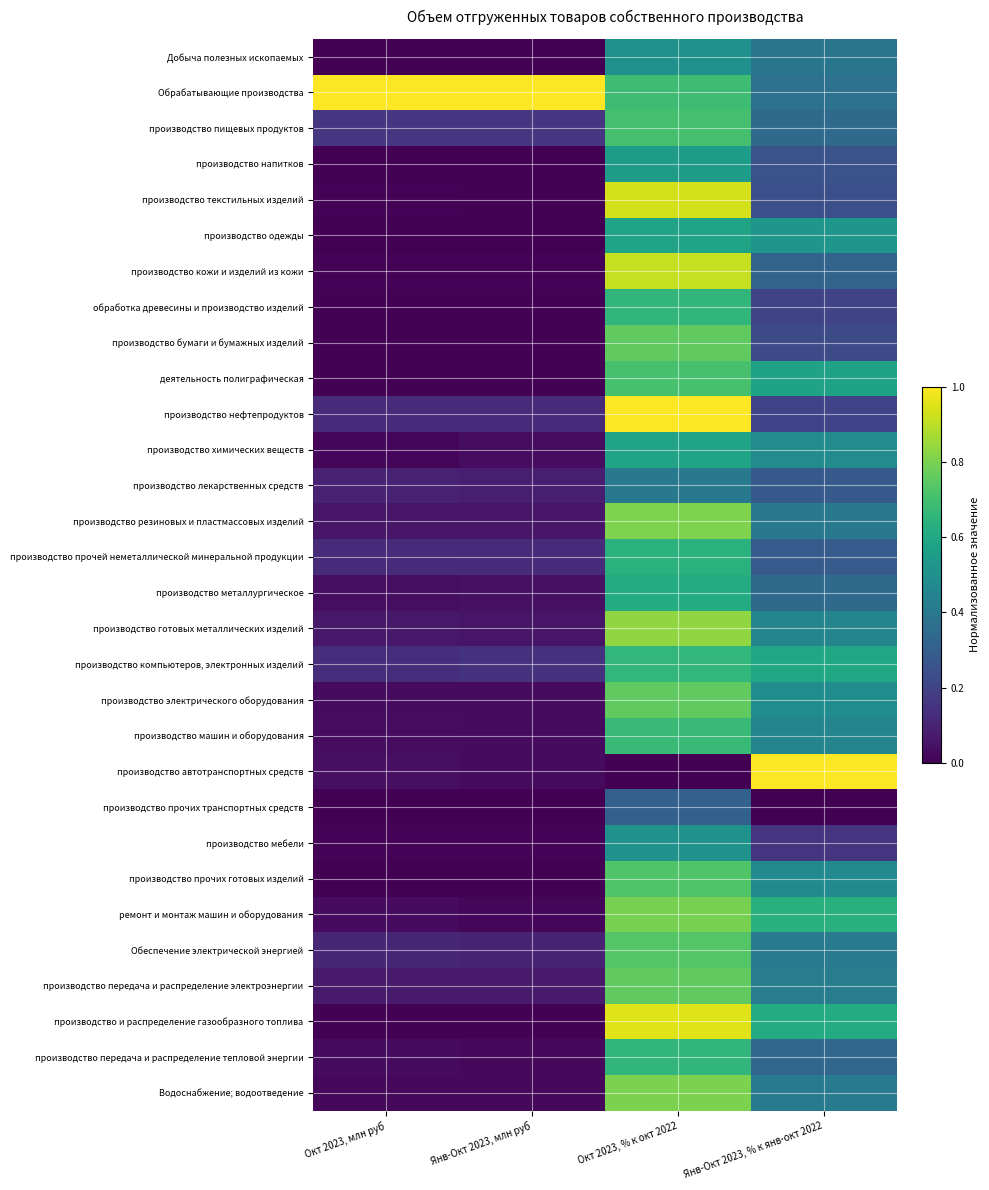

Reading left to right, list all the values displayed in this chart.

Добыча полезных ископаемых: Окт 2023, млн руб=0.0	Янв-Окт 2023, млн руб=0.0	Окт 2023, % к окт 2022=0.5	Янв-Окт 2023, % к янв-окт 2022=0.4
Обрабатывающие производства: Окт 2023, млн руб=1.0	Янв-Окт 2023, млн руб=1.0	Окт 2023, % к окт 2022=0.7	Янв-Окт 2023, % к янв-окт 2022=0.4
производство пищевых продуктов: Окт 2023, млн руб=0.2	Янв-Окт 2023, млн руб=0.2	Окт 2023, % к окт 2022=0.7	Янв-Окт 2023, % к янв-окт 2022=0.3
производство напитков: Окт 2023, млн руб=0.0	Янв-Окт 2023, млн руб=0.0	Окт 2023, % к окт 2022=0.6	Янв-Окт 2023, % к янв-окт 2022=0.3
производство текстильных изделий: Окт 2023, млн руб=0.0	Янв-Окт 2023, млн руб=0.0	Окт 2023, % к окт 2022=0.9	Янв-Окт 2023, % к янв-окт 2022=0.2
производство одежды: Окт 2023, млн руб=0.0	Янв-Окт 2023, млн руб=0.0	Окт 2023, % к окт 2022=0.6	Янв-Окт 2023, % к янв-окт 2022=0.5
производство кожи и изделий из кожи: Окт 2023, млн руб=0.0	Янв-Окт 2023, млн руб=0.0	Окт 2023, % к окт 2022=0.9	Янв-Окт 2023, % к янв-окт 2022=0.3
обработка древесины и производство изделий: Окт 2023, млн руб=0.0	Янв-Окт 2023, млн руб=0.0	Окт 2023, % к окт 2022=0.7	Янв-Окт 2023, % к янв-окт 2022=0.2
производство бумаги и бумажных изделий: Окт 2023, млн руб=0.0	Янв-Окт 2023, млн руб=0.0	Окт 2023, % к окт 2022=0.8	Янв-Окт 2023, % к янв-окт 2022=0.2
деятельность полиграфическая: Окт 2023, млн руб=0.0	Янв-Окт 2023, млн руб=0.0	Окт 2023, % к окт 2022=0.7	Янв-Окт 2023, % к янв-окт 2022=0.6
производство нефтепродуктов: Окт 2023, млн руб=0.1	Янв-Окт 2023, млн руб=0.1	Окт 2023, % к окт 2022=1.0	Янв-Окт 2023, % к янв-окт 2022=0.2
производство химических веществ: Окт 2023, млн руб=0.0	Янв-Окт 2023, млн руб=0.0	Окт 2023, % к окт 2022=0.6	Янв-Окт 2023, % к янв-окт 2022=0.5
производство лекарственных средств: Окт 2023, млн руб=0.1	Янв-Окт 2023, млн руб=0.1	Окт 2023, % к окт 2022=0.4	Янв-Окт 2023, % к янв-окт 2022=0.3
производство резиновых и пластмассовых изделий: Окт 2023, млн руб=0.1	Янв-Окт 2023, млн руб=0.1	Окт 2023, % к окт 2022=0.8	Янв-Окт 2023, % к янв-окт 2022=0.4
производство прочей неметаллической минеральной продукции: Окт 2023, млн руб=0.1	Янв-Окт 2023, млн руб=0.1	Окт 2023, % к окт 2022=0.6	Янв-Окт 2023, % к янв-окт 2022=0.3
производство металлургическое: Окт 2023, млн руб=0.0	Янв-Окт 2023, млн руб=0.0	Окт 2023, % к окт 2022=0.6	Янв-Окт 2023, % к янв-окт 2022=0.3
производство готовых металлических изделий: Окт 2023, млн руб=0.1	Янв-Окт 2023, млн руб=0.1	Окт 2023, % к окт 2022=0.8	Янв-Окт 2023, % к янв-окт 2022=0.5
производство компьютеров, электронных изделий: Окт 2023, млн руб=0.1	Янв-Окт 2023, млн руб=0.1	Окт 2023, % к окт 2022=0.7	Янв-Окт 2023, % к янв-окт 2022=0.6
производство электрического оборудования: Окт 2023, млн руб=0.0	Янв-Окт 2023, млн руб=0.0	Окт 2023, % к окт 2022=0.8	Янв-Окт 2023, % к янв-окт 2022=0.5
производство машин и оборудования: Окт 2023, млн руб=0.0	Янв-Окт 2023, млн руб=0.0	Окт 2023, % к окт 2022=0.7	Янв-Окт 2023, % к янв-окт 2022=0.5
производство автотранспортных средств: Окт 2023, млн руб=0.0	Янв-Окт 2023, млн руб=0.0	Окт 2023, % к окт 2022=0.0	Янв-Окт 2023, % к янв-окт 2022=1.0
производство прочих транспортных средств: Окт 2023, млн руб=0.0	Янв-Окт 2023, млн руб=0.0	Окт 2023, % к окт 2022=0.3	Янв-Окт 2023, % к янв-окт 2022=0.0
производство мебели: Окт 2023, млн руб=0.0	Янв-Окт 2023, млн руб=0.0	Окт 2023, % к окт 2022=0.5	Янв-Окт 2023, % к янв-окт 2022=0.2
производство прочих готовых изделий: Окт 2023, млн руб=0.0	Янв-Окт 2023, млн руб=0.0	Окт 2023, % к окт 2022=0.7	Янв-Окт 2023, % к янв-окт 2022=0.5
ремонт и монтаж машин и оборудования: Окт 2023, млн руб=0.0	Янв-Окт 2023, млн руб=0.0	Окт 2023, % к окт 2022=0.8	Янв-Окт 2023, % к янв-окт 2022=0.6
Обеспечение электрической энергией: Окт 2023, млн руб=0.1	Янв-Окт 2023, млн руб=0.1	Окт 2023, % к окт 2022=0.7	Янв-Окт 2023, % к янв-окт 2022=0.4
производство передача и распределение электроэнергии: Окт 2023, млн руб=0.1	Янв-Окт 2023, млн руб=0.1	Окт 2023, % к окт 2022=0.8	Янв-Окт 2023, % к янв-окт 2022=0.4
производство и распределение газообразного топлива: Окт 2023, млн руб=0.0	Янв-Окт 2023, млн руб=0.0	Окт 2023, % к окт 2022=0.9	Янв-Окт 2023, % к янв-окт 2022=0.6
производство передача и распределение тепловой энергии: Окт 2023, млн руб=0.0	Янв-Окт 2023, млн руб=0.0	Окт 2023, % к окт 2022=0.7	Янв-Окт 2023, % к янв-окт 2022=0.3
Водоснабжение; водоотведение: Окт 2023, млн руб=0.0	Янв-Окт 2023, млн руб=0.0	Окт 2023, % к окт 2022=0.8	Янв-Окт 2023, % к янв-окт 2022=0.4